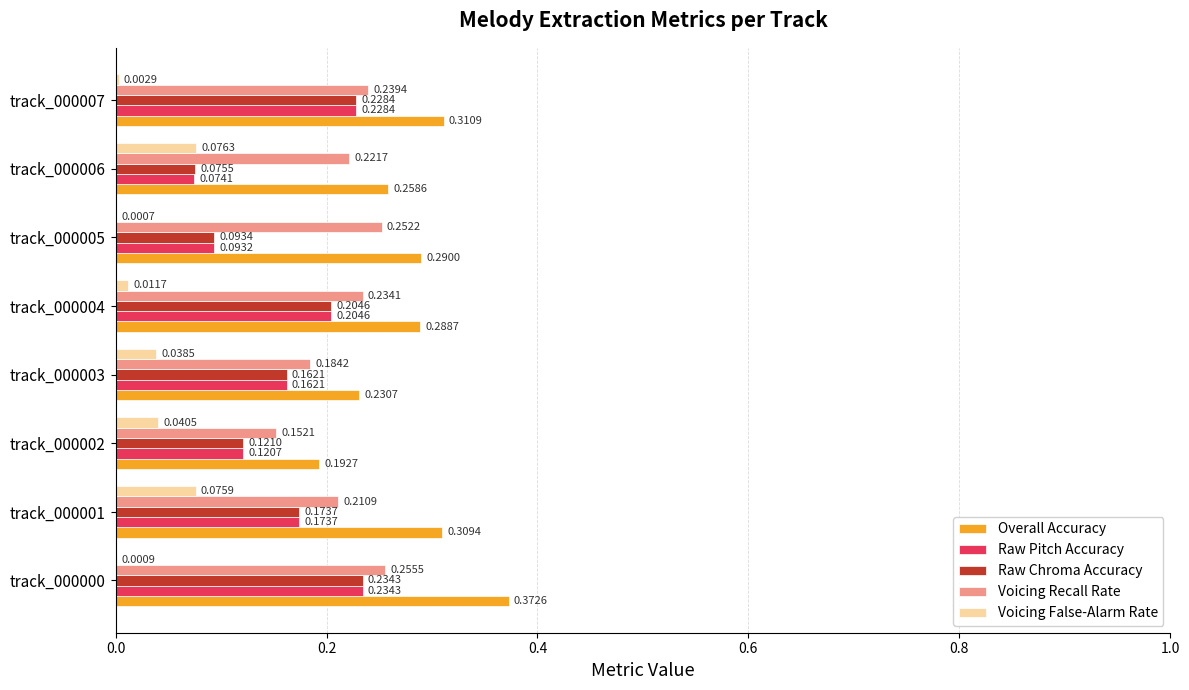

What are all the series names shown in the legend?

Overall Accuracy, Raw Pitch Accuracy, Raw Chroma Accuracy, Voicing Recall Rate, Voicing False-Alarm Rate